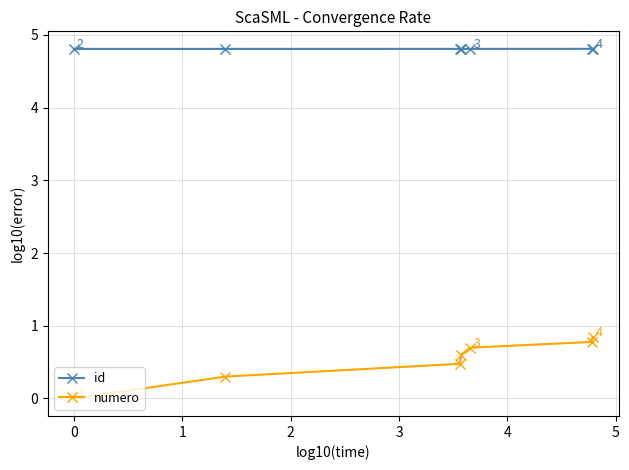

What is the maximum value for id?

4.8